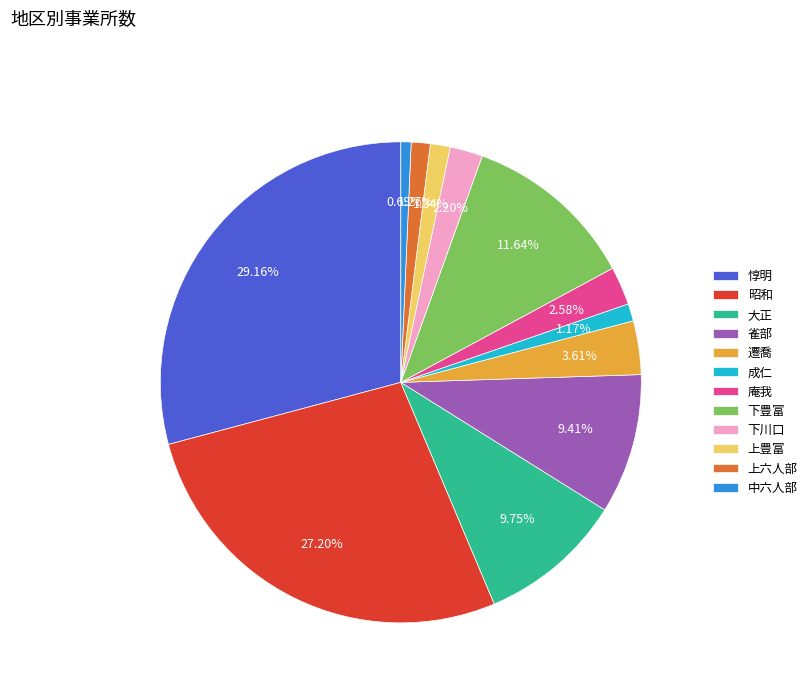

To the nearest percent, what percentage of the pie is 惇明?

29%